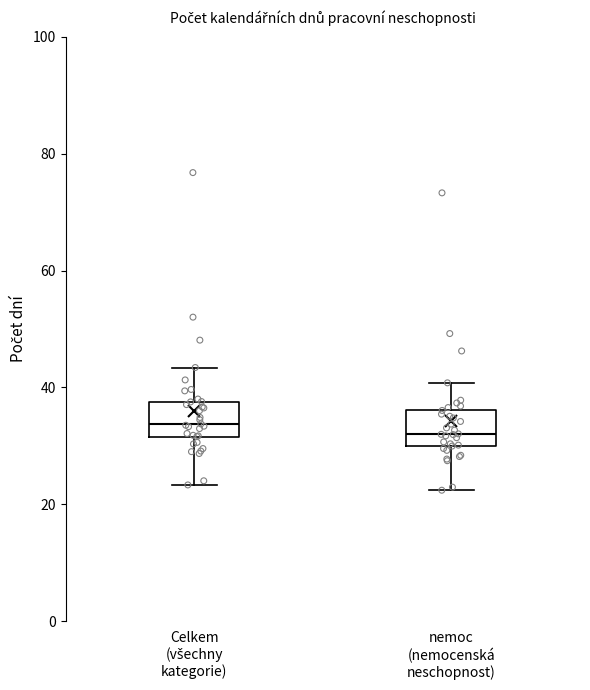

Reading left to right, read every box against the y-axis: the position of its median line, the range the box covers, and the ends of its whiskers. The values are not printed on the chart, so give them approximately, as read against the axis.

Celkem (všechny kategorie): median 34, box 32 to 38, whiskers 24 to 44
nemoc (nemocenská neschopnost): median 32, box 30 to 36, whiskers 22 to 40